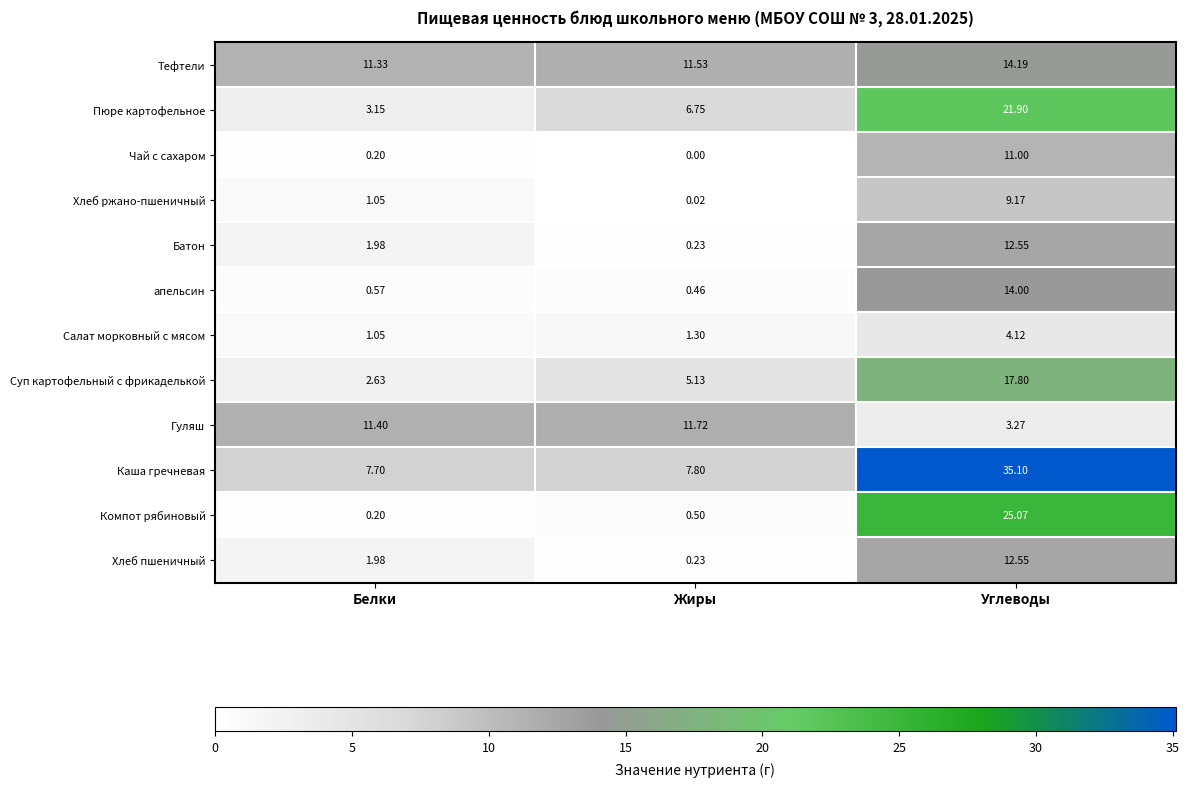

Which label corresponds to the smallest value in the chart?

Жиры